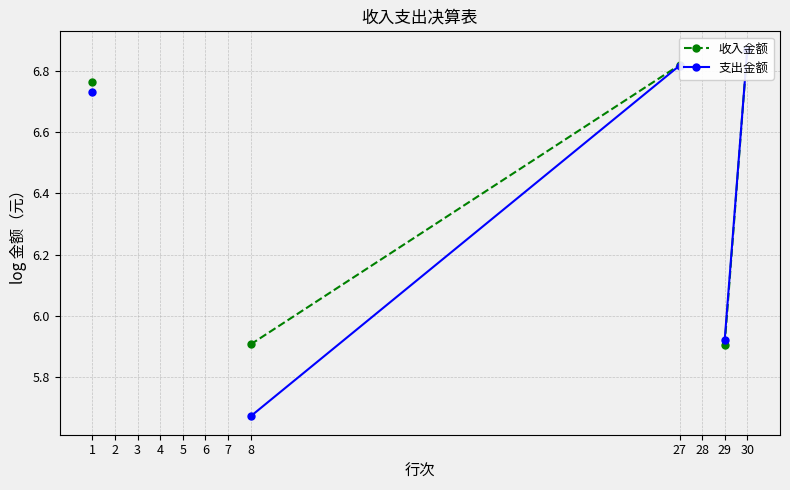

Which category has the lowest value in the 收入金额 series?

29